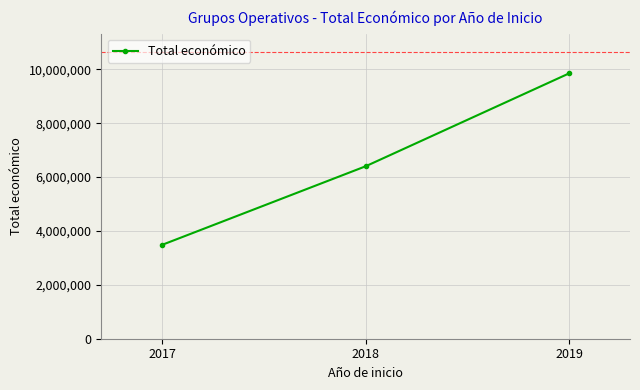

Rank the categories by value from highest to lowest.

2019, 2018, 2017